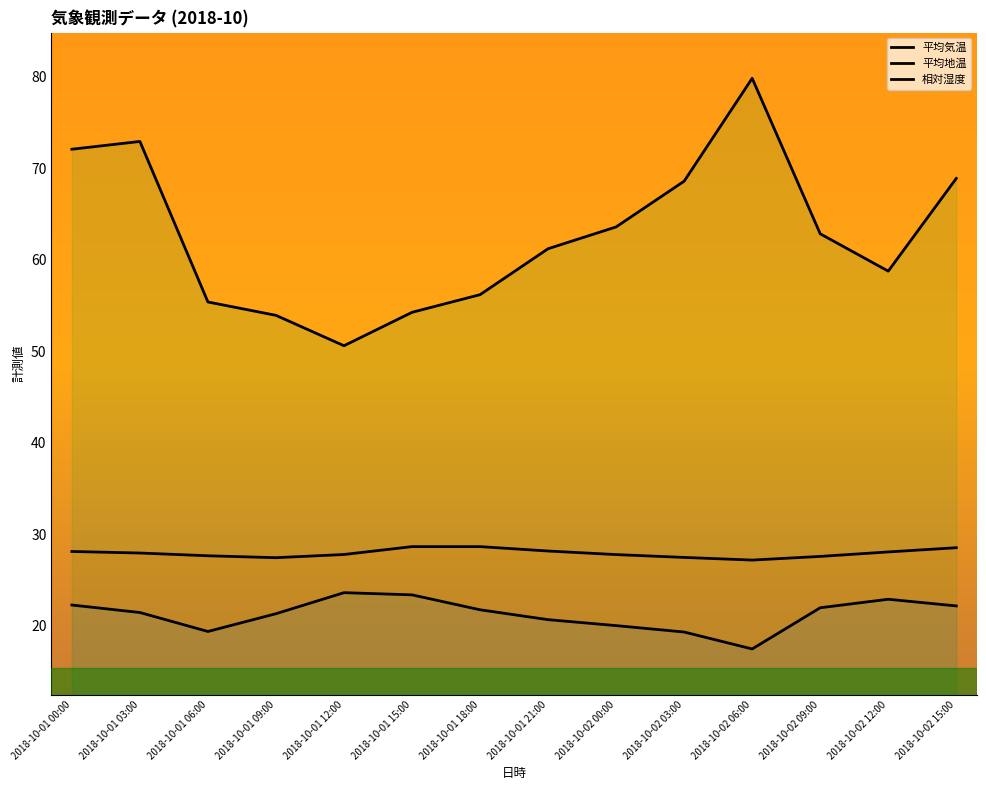

What is the difference between the 平均地温 values at 2018-10-02 15:00 and 2018-10-01 00:00?

0.4